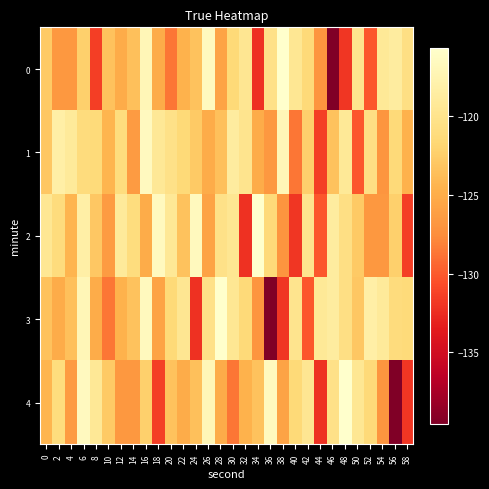

Between 4 and 42, which series saw the biggest shift?

4